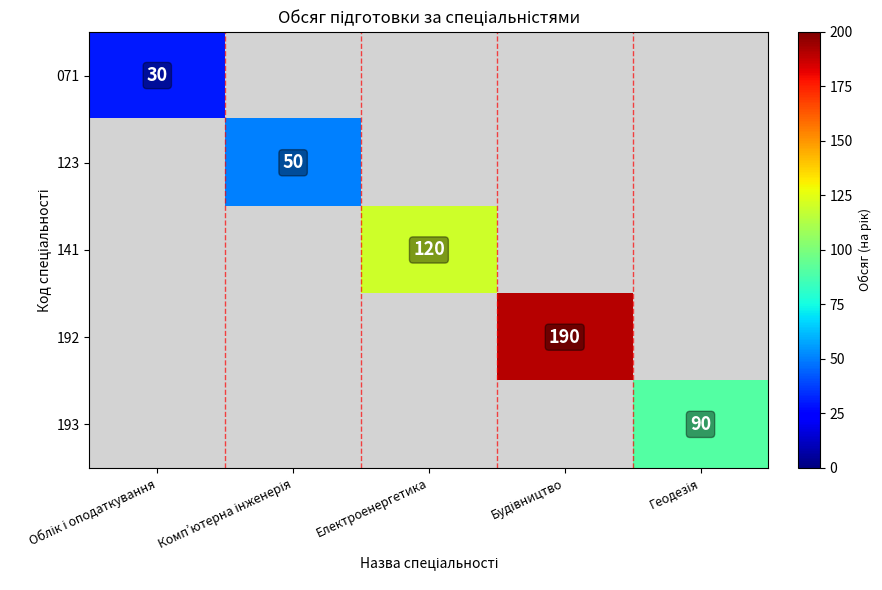

The value of 141 at Електроенергетика is 52. True or false?

False